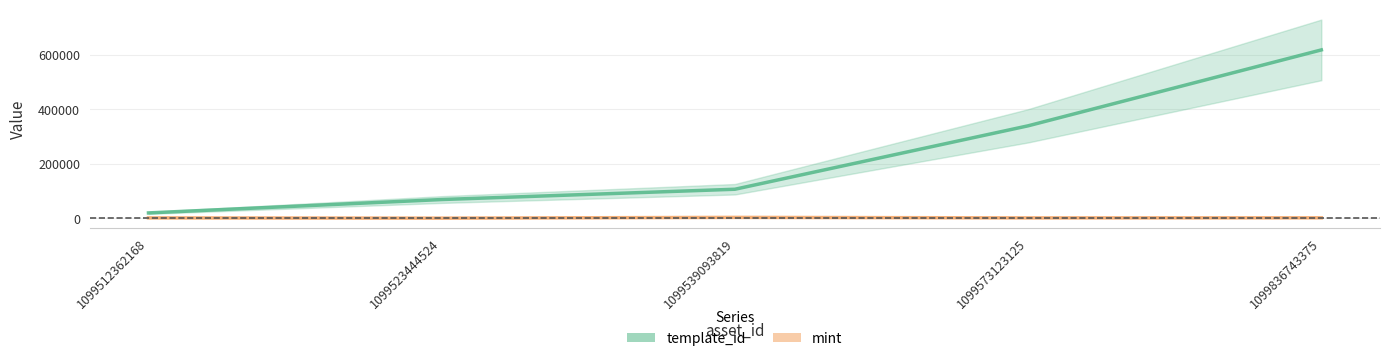

What is the difference between the second highest and second lowest values in the template_id series?

270354